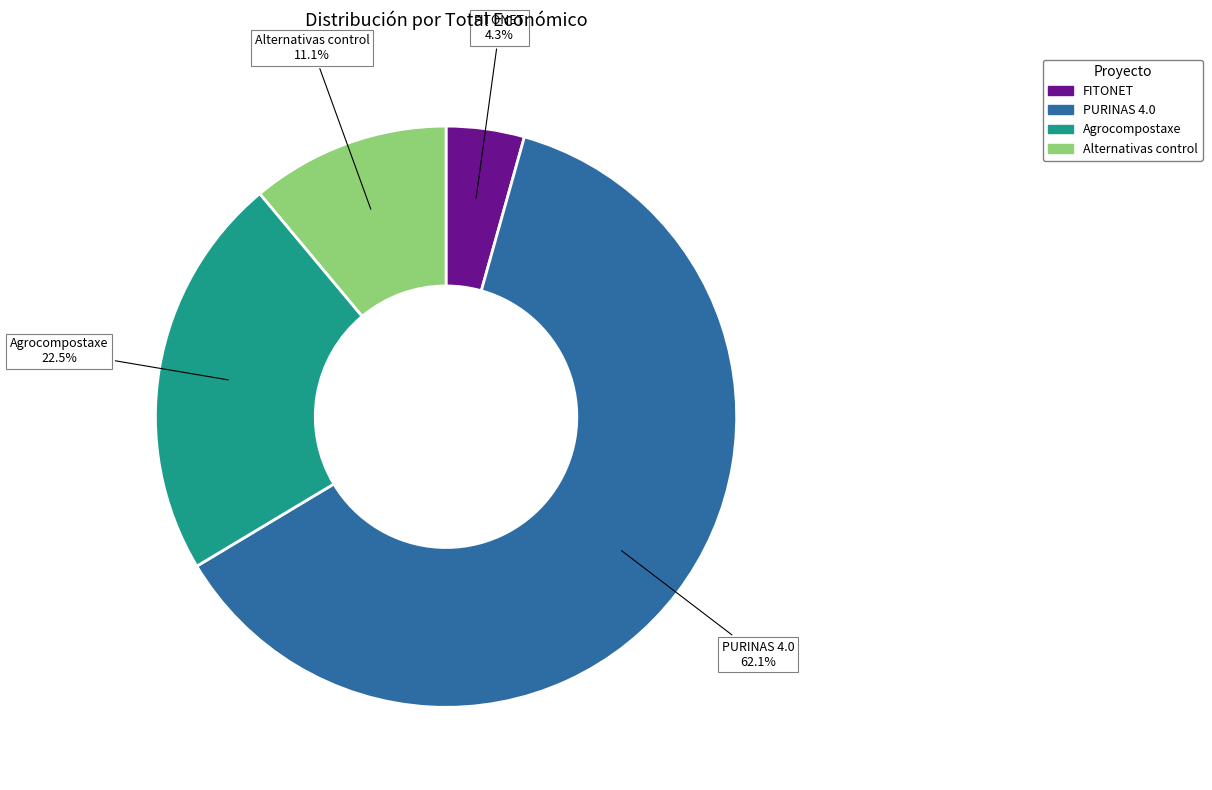

The FITONET slice represents 4% of the pie. True or false?

True